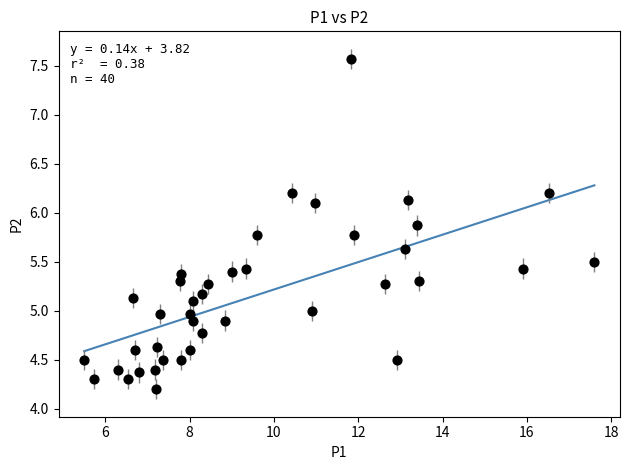

What is the range of Y values (max minus min)?

3.4